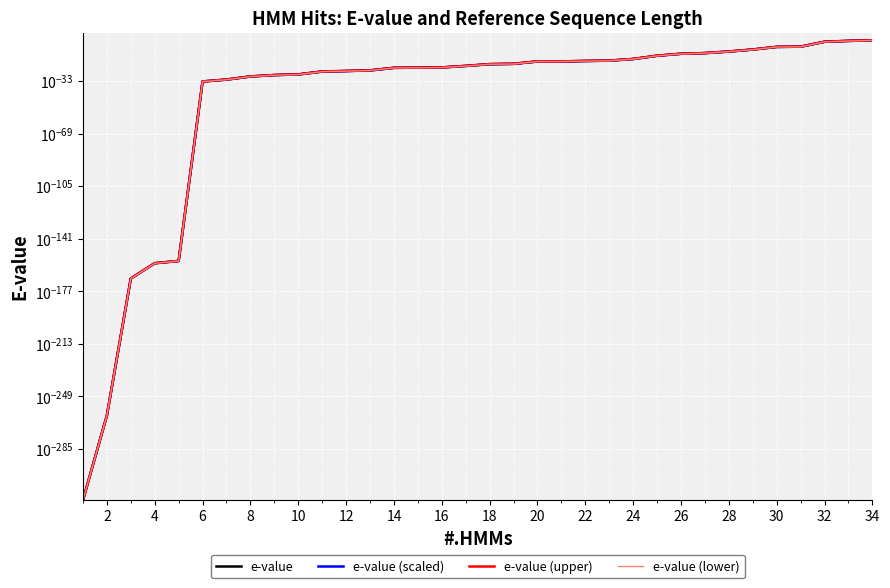

Between 23 and 29, which is larger?

29